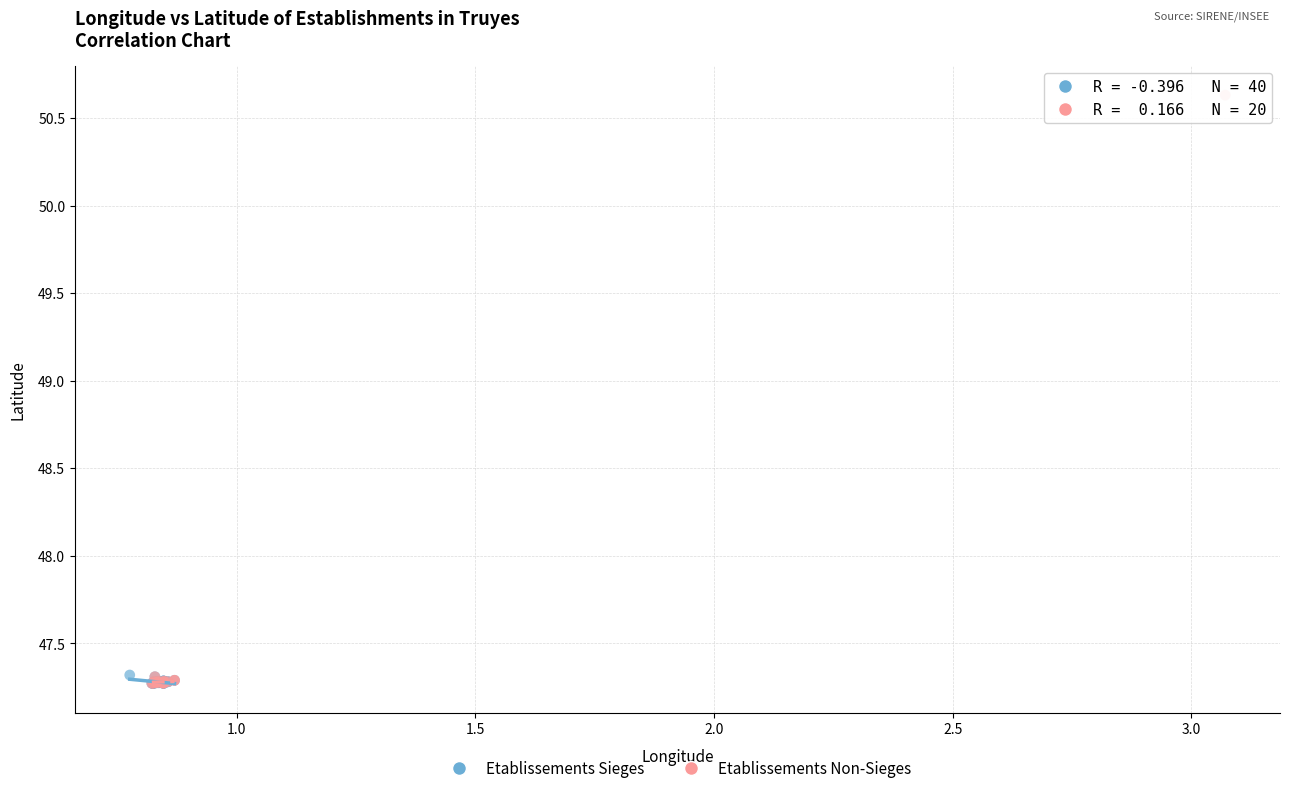

Which series contains the highest Y value?

Etablissements Non-Sieges